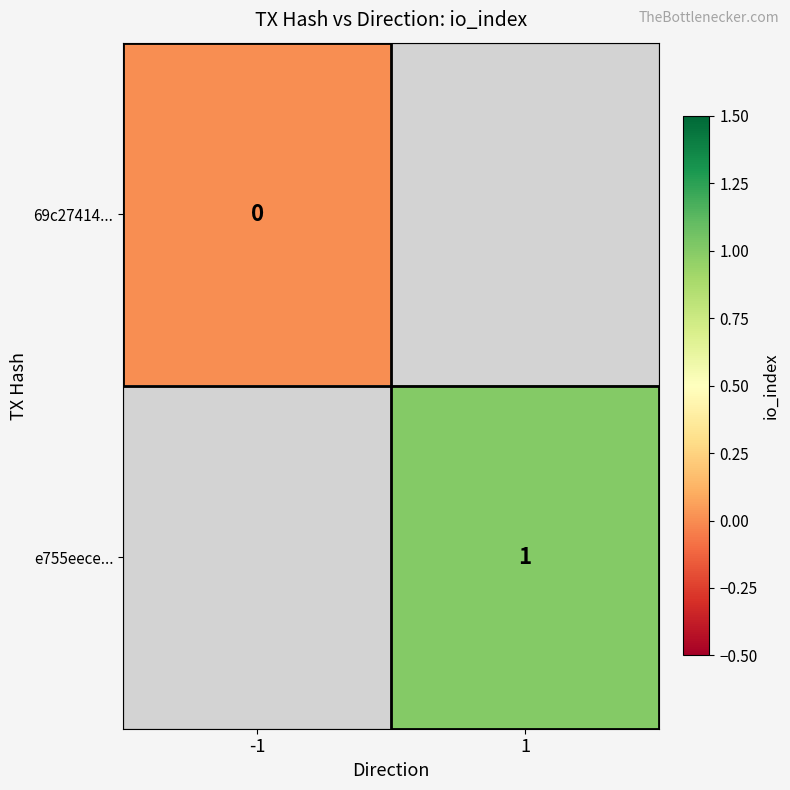

True or false: e755eece... has a value of 2 at 1.

False